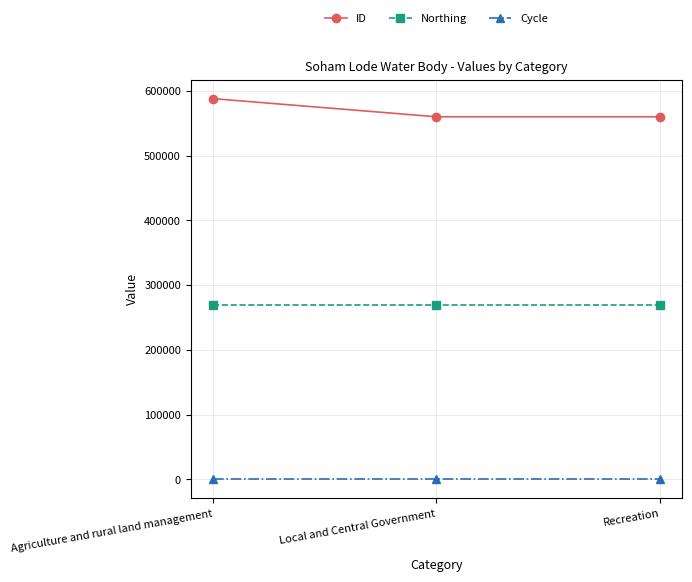

What is the label of the 1st point from the left?

Agriculture and rural land management